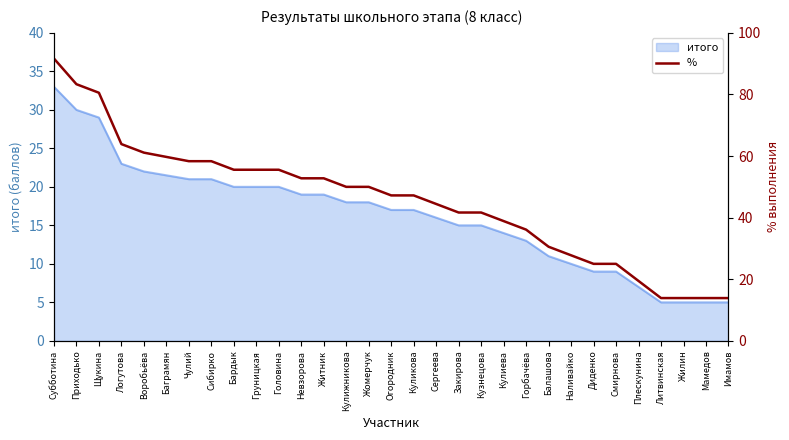

Rank the categories by value from lowest to highest.

Литвинская, Жилин, Мамедов, Имамов, Плескунина, Диденко, Смирнова, Наливайко, Балашова, Горбачёва, Кулиева, Закирова, Кузнецова, Сергеева, Огородник, Куликова, Кулижникова, Жомерчук, Невзорова, Житник, Бардык, Груницкая, Головина, Чулий, Сибирко, Баграмян, Воробьёва, Логутова, Щукина, Приходько, Субботина